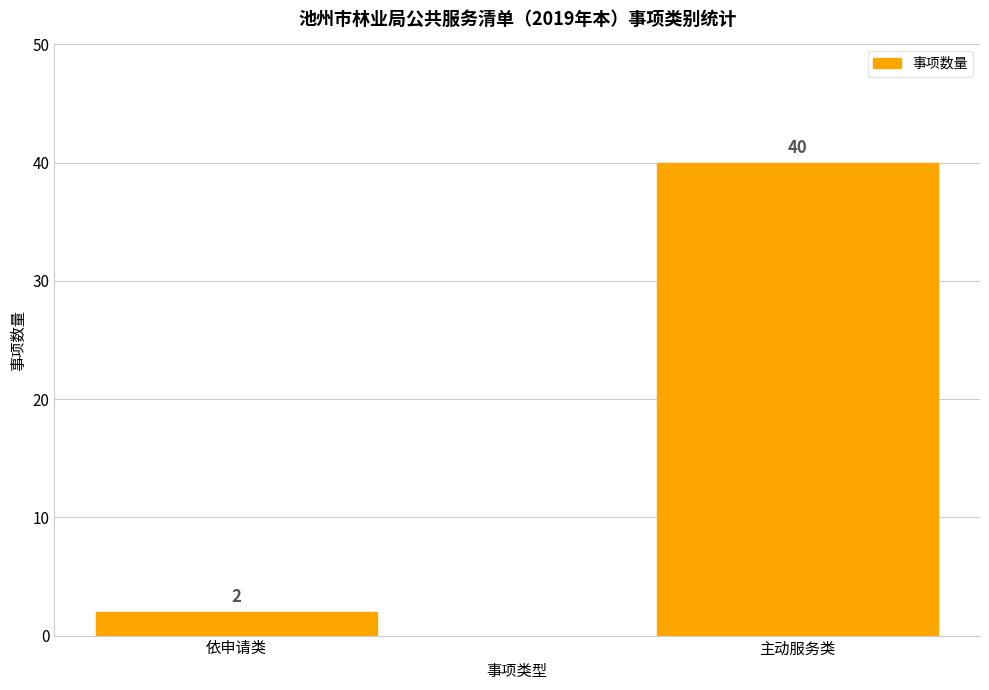

Reading right to left, list all the values displayed in this chart.

主动服务类=40	依申请类=2